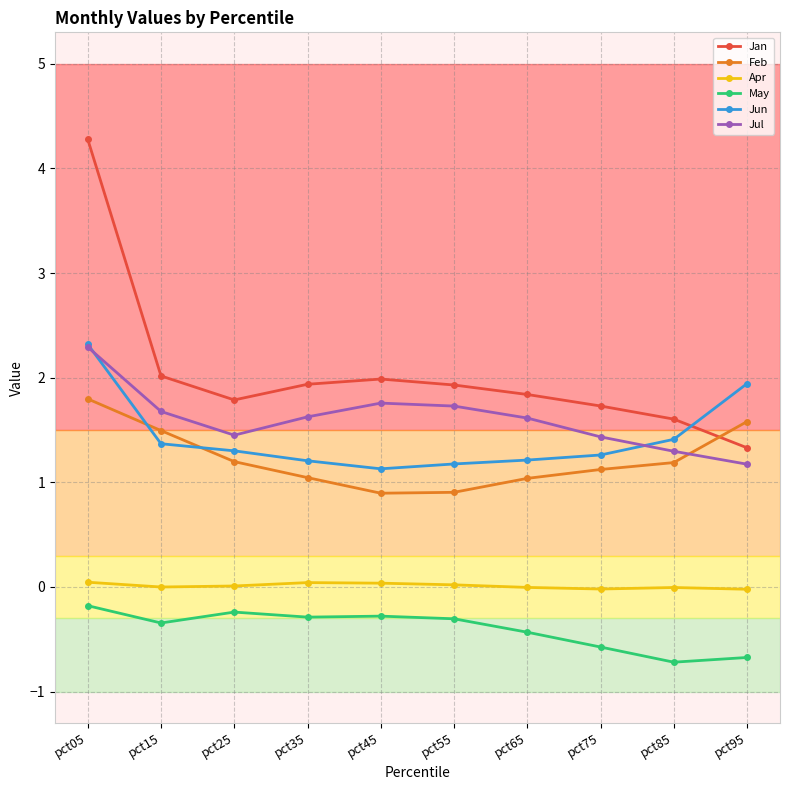

True or false: May and Jan cross at least once.

False